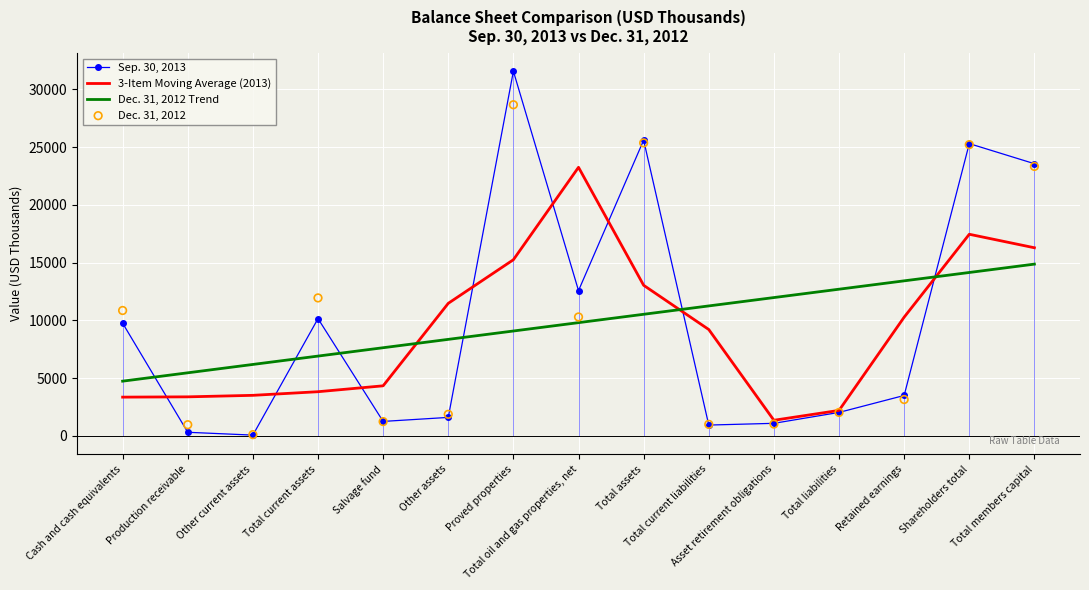

Which series has the largest total across all categories?

Sep. 30, 2013